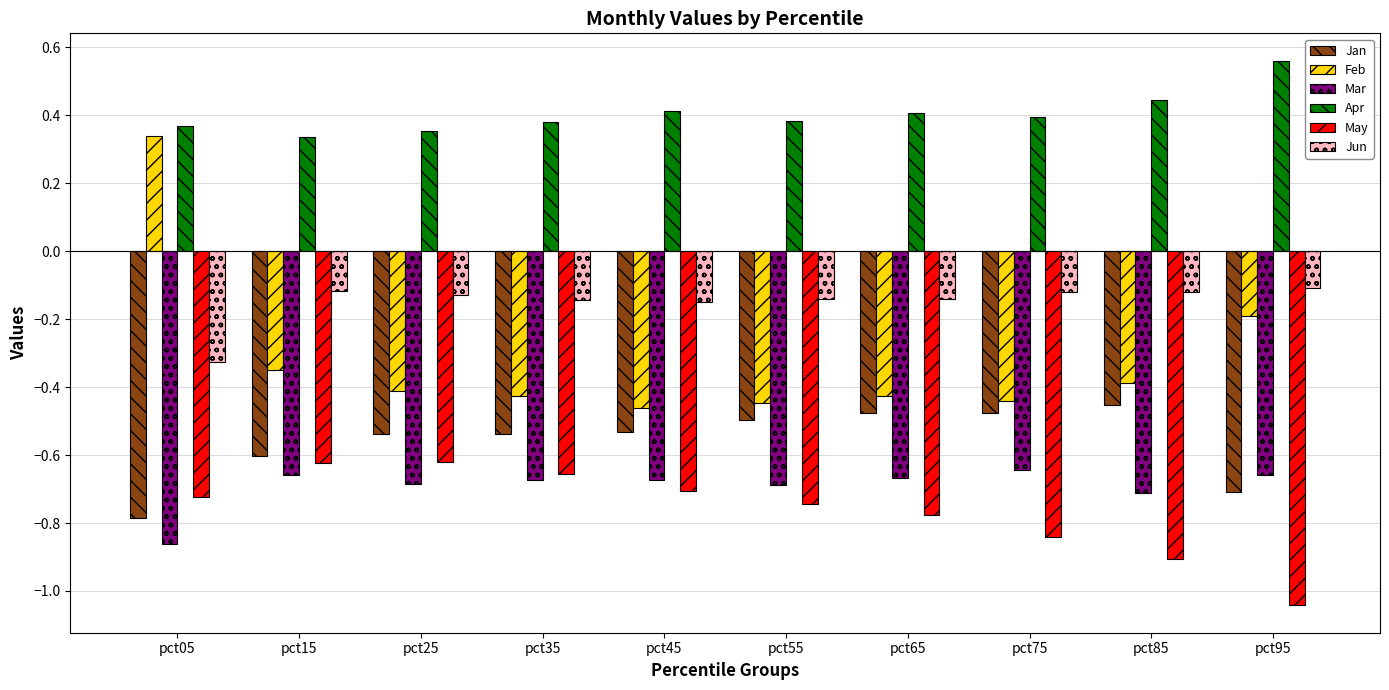

The value of Apr at pct15 is 0.1. True or false?

False